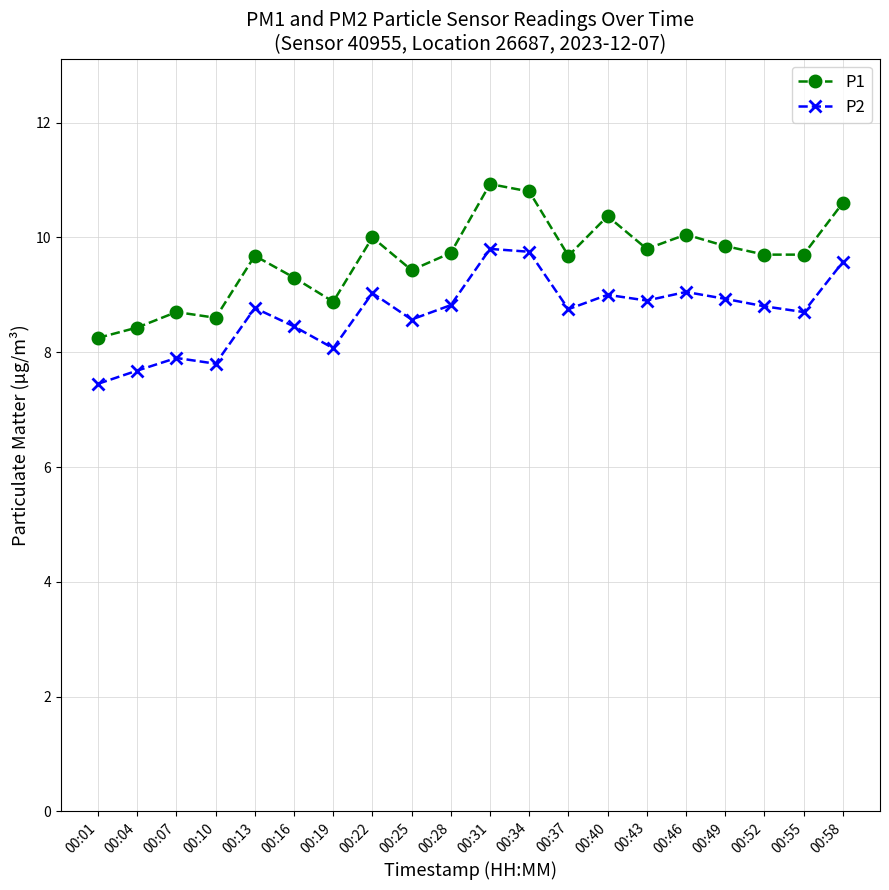

List the series in order of their peak value, highest first.

P1, P2